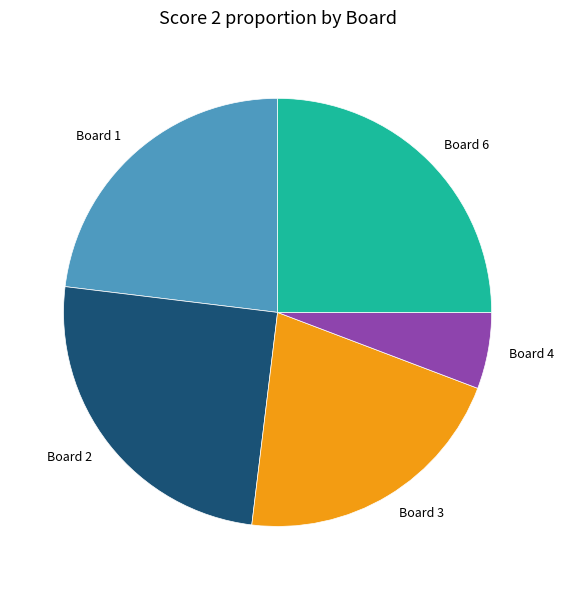

Does Board 4 account for over 50% of the chart?

No